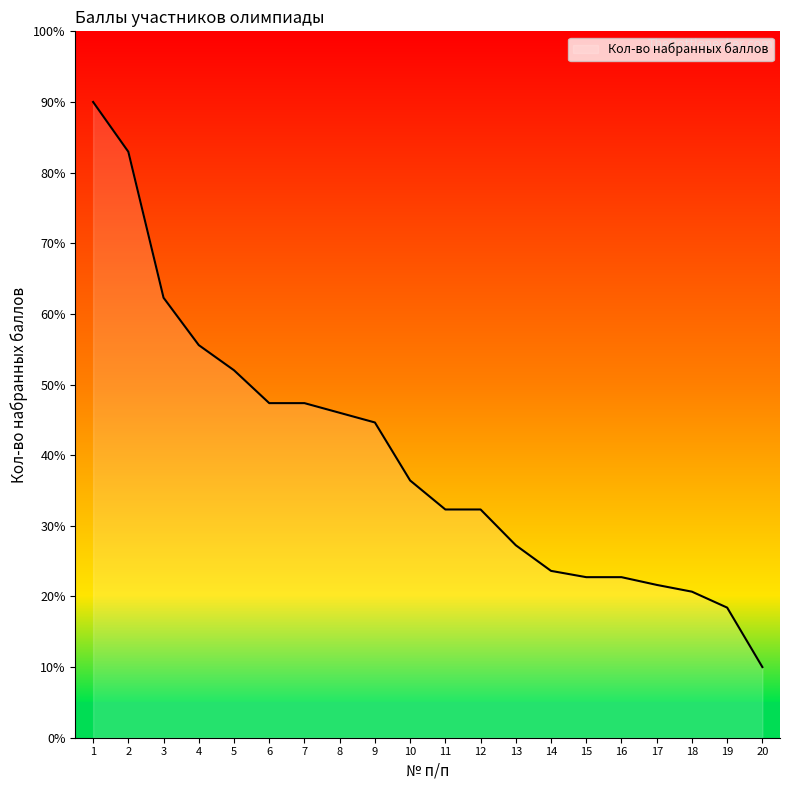

What is the change in value from 4 to 16?

-32.8